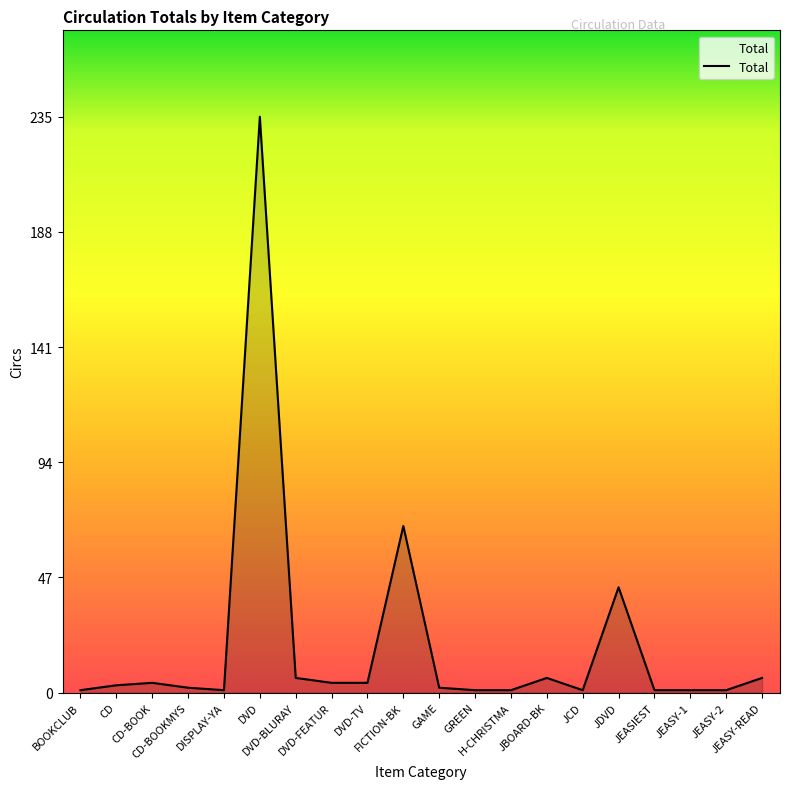

What is the difference between the maximum and minimum values?

234